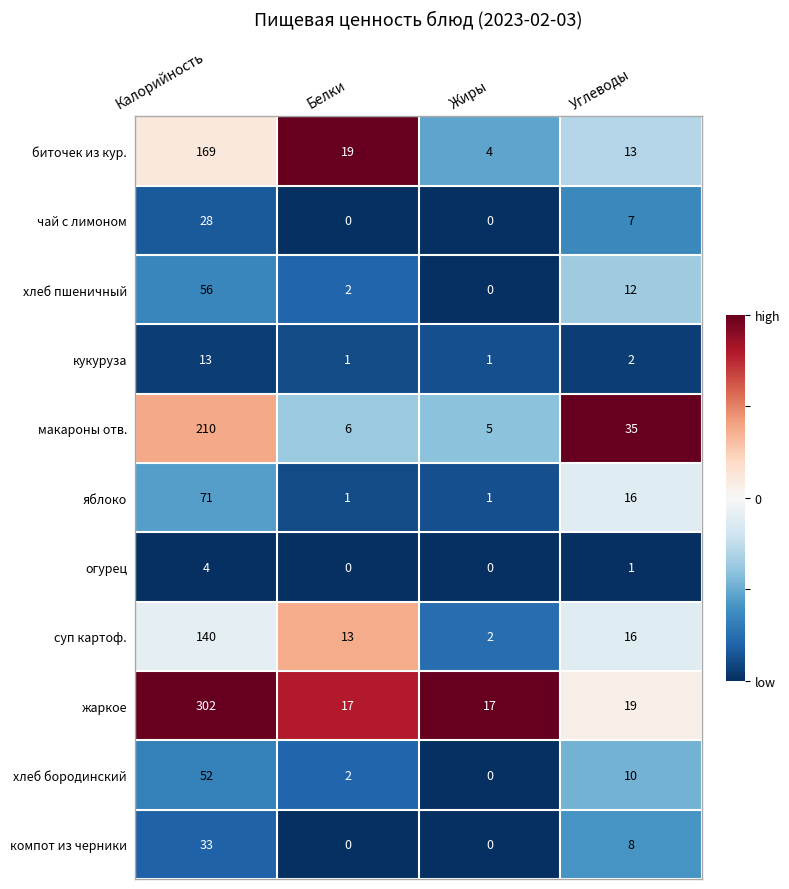

What is the maximum value shown in the chart?

302